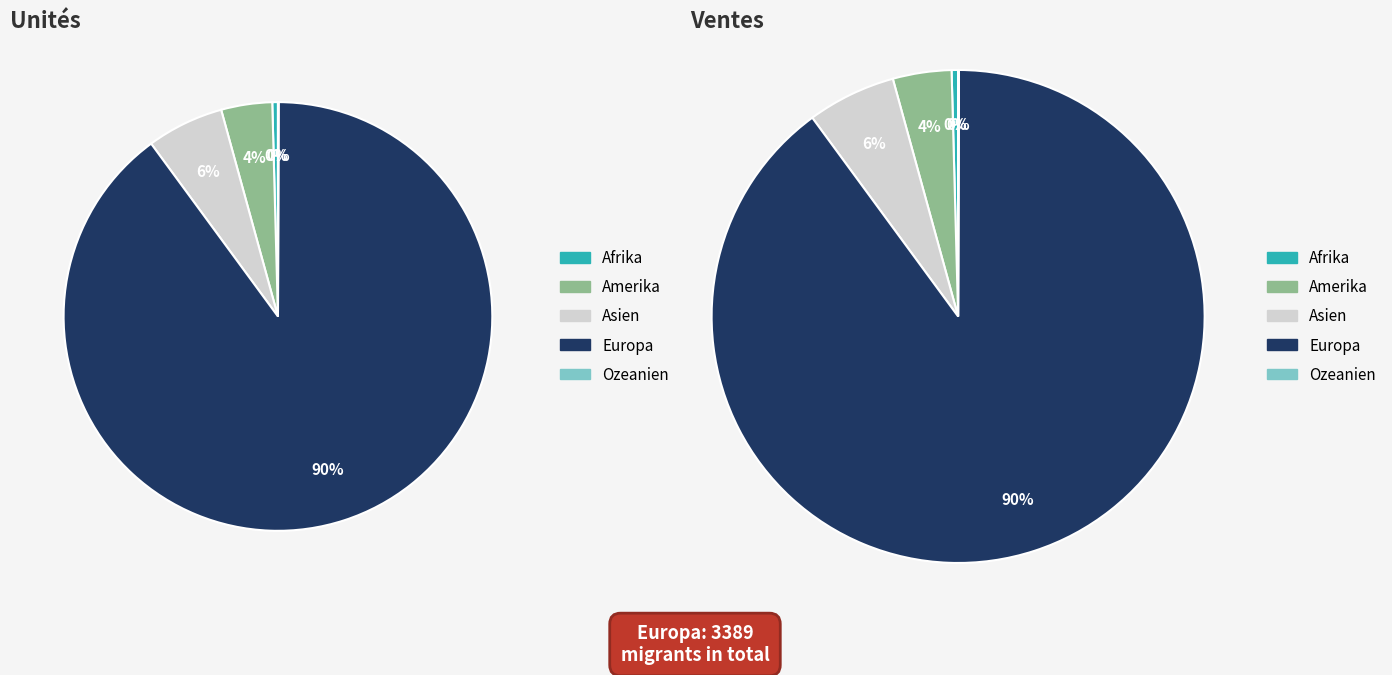

Is the sum of Amerika and Ozeanien greater than half?

No